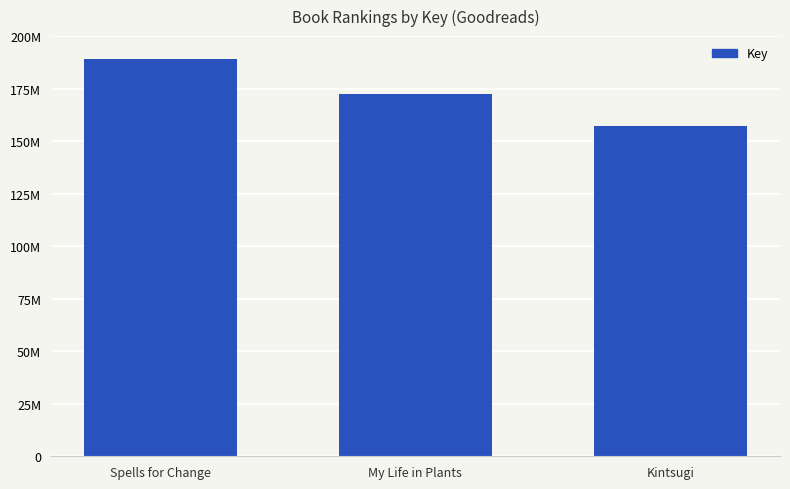

Approximately how many times larger is the value at My Life in Plants compared to Spells for Change?

0.9